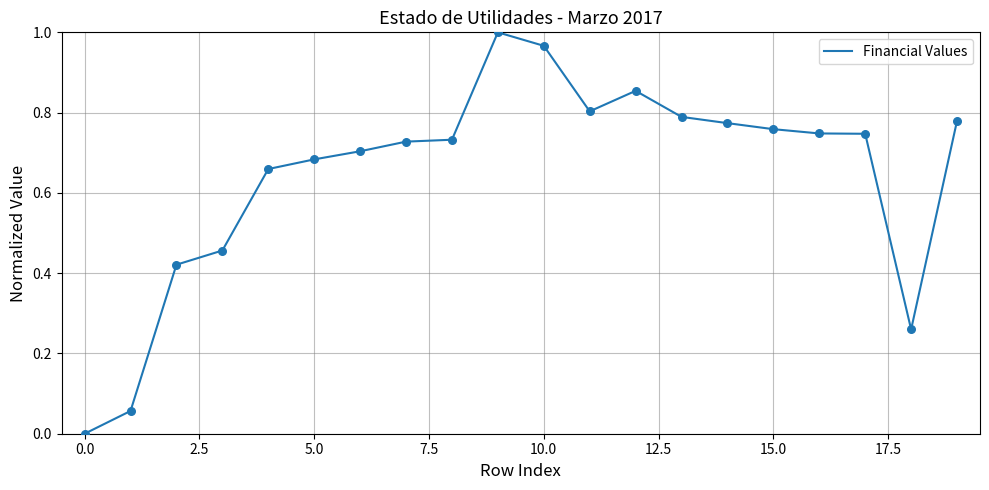

Does the chart have visible grid lines?

Yes